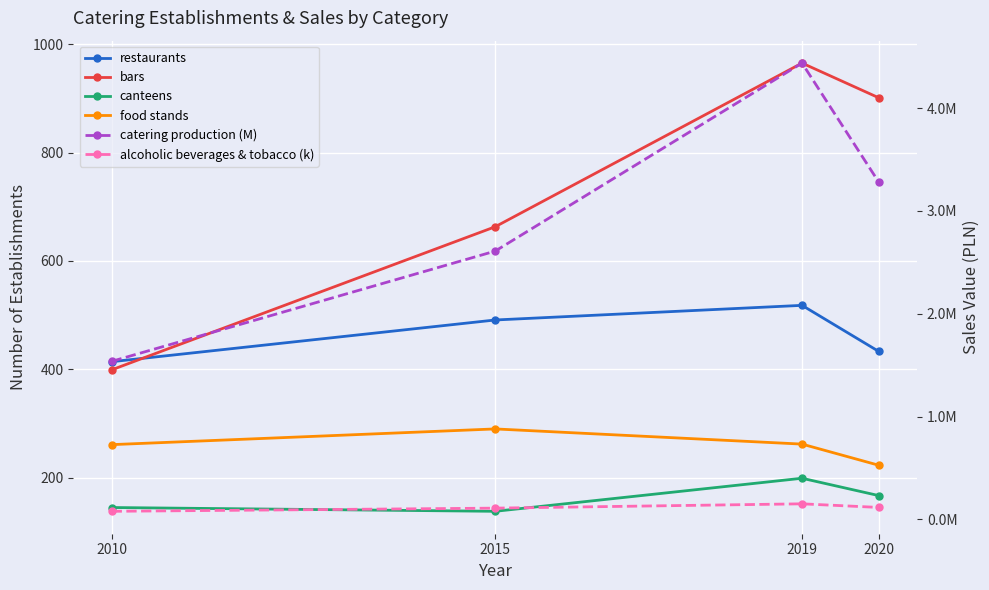

At which category is the sum across all series the highest?

2019